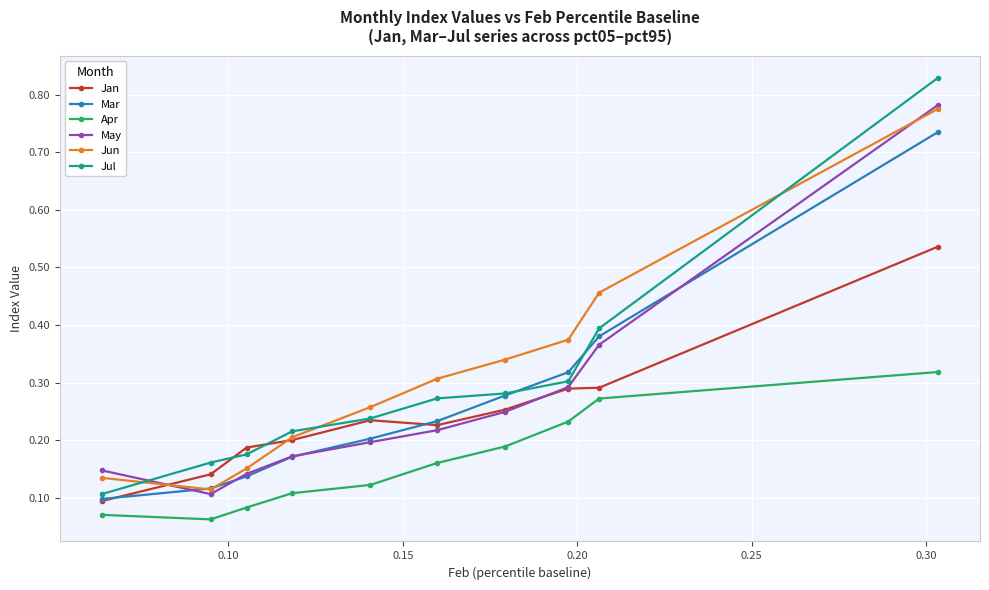

Which series has the widest spread of values?

Jul